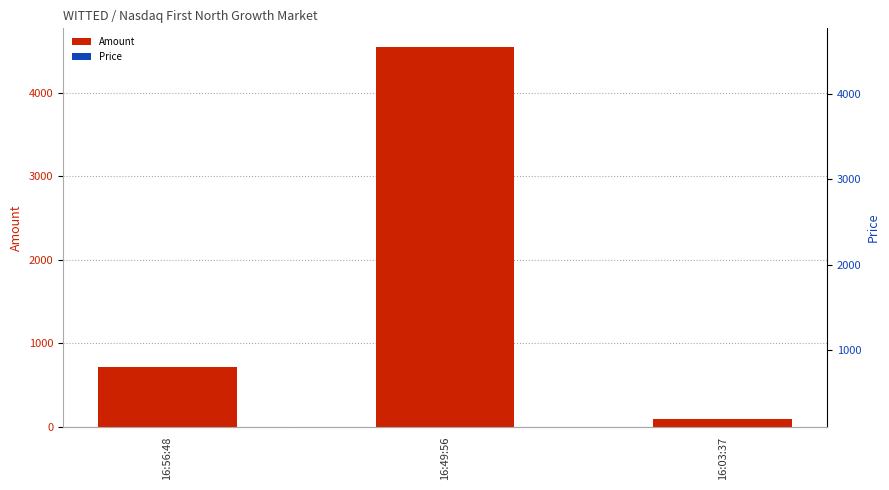

What is the highest value of the Price series?

1.7